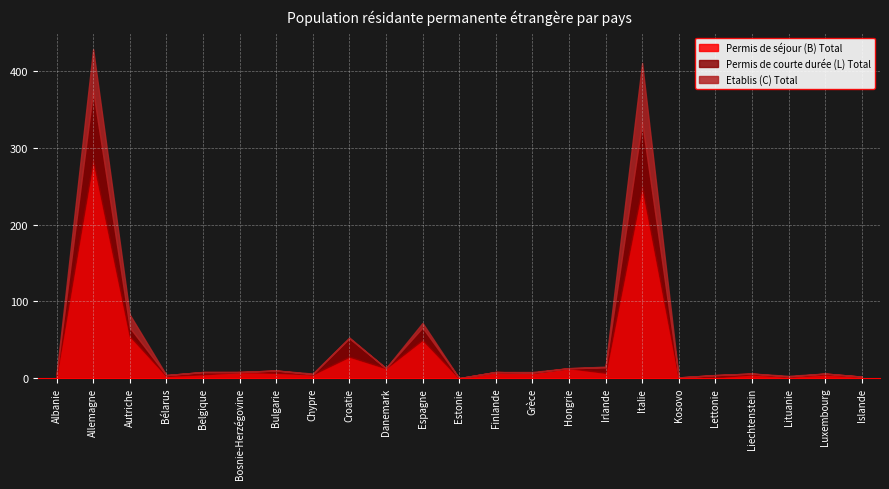

Is the value of Permis de séjour (B) Total at Lettonie greater than the value of Permis de courte durée (L) Total at Bulgarie?

No